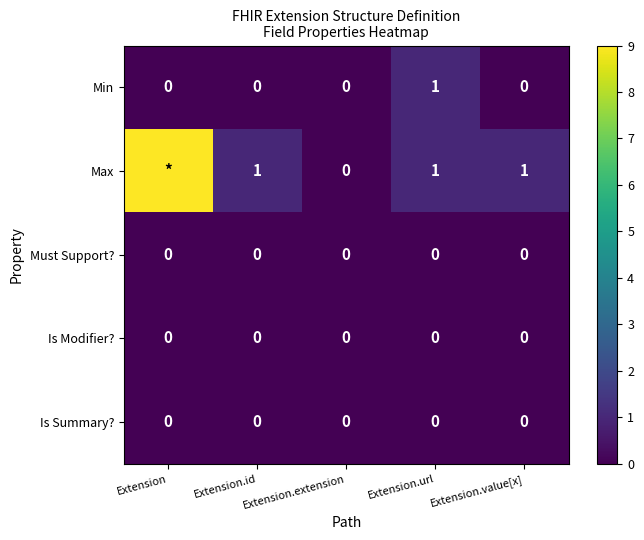

What is the maximum value shown in the chart?

9